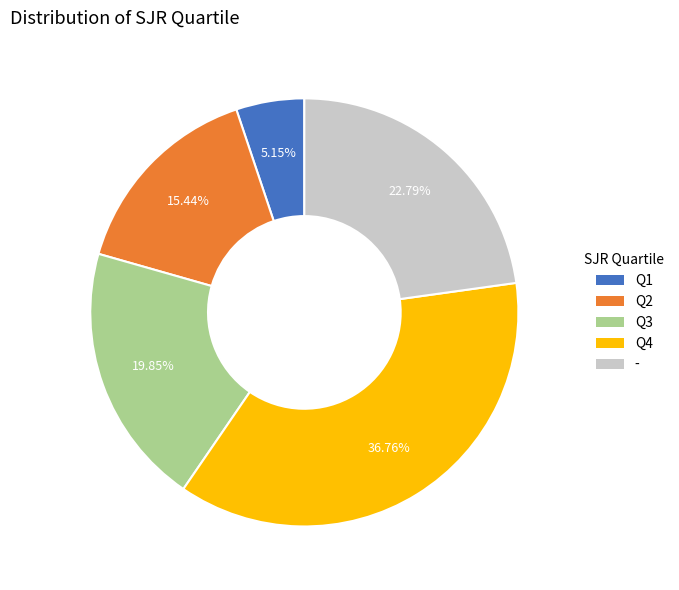

What percentage do - and Q4 together represent?

59.6%